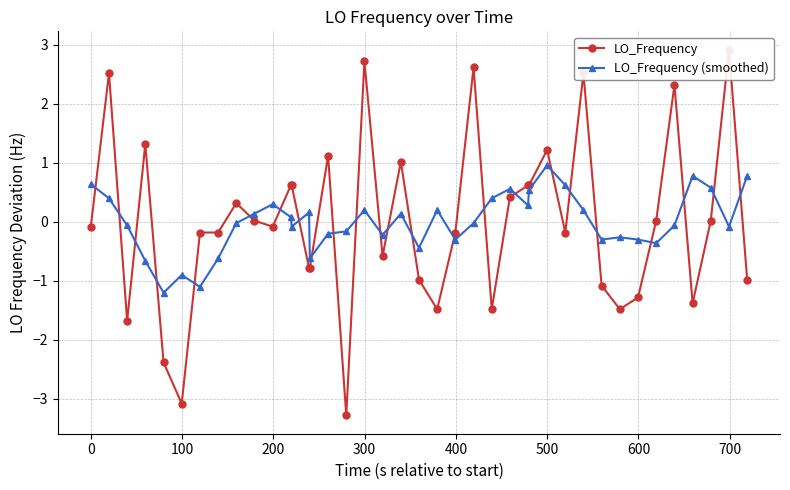

What is the difference between the maximum and minimum values in the LO_Frequency (smoothed) series?

2.2